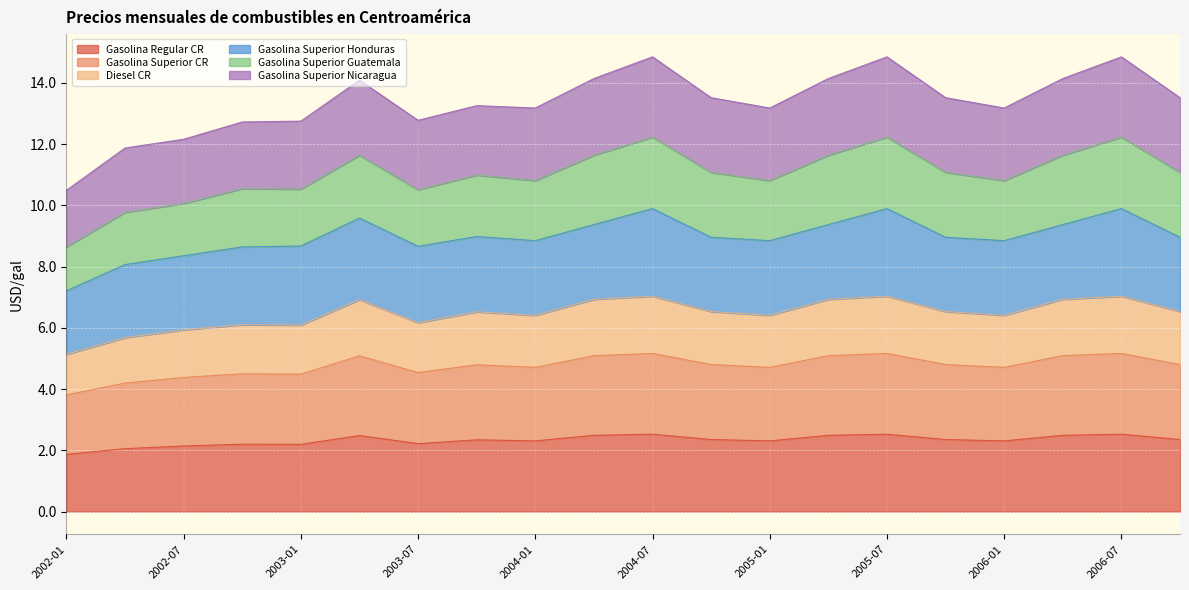

At which category does the chart reach its minimum across all series?

2002-01